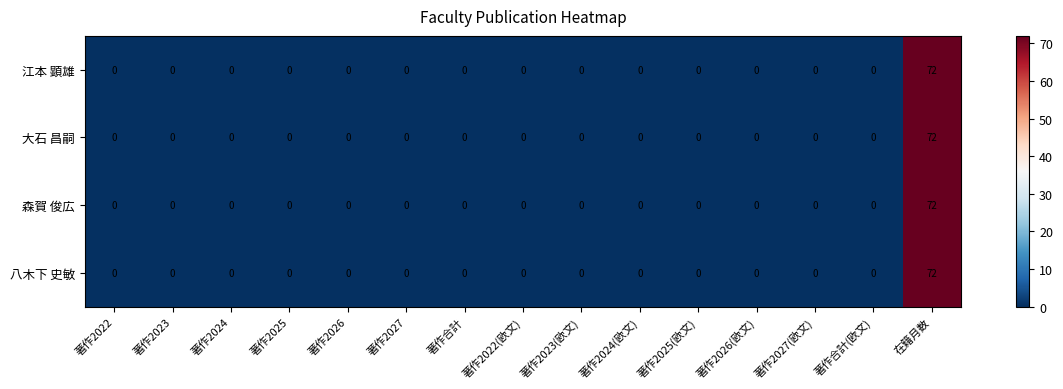

The value of 森賀 俊広 at 著作2027(欧文) is 0. True or false?

True